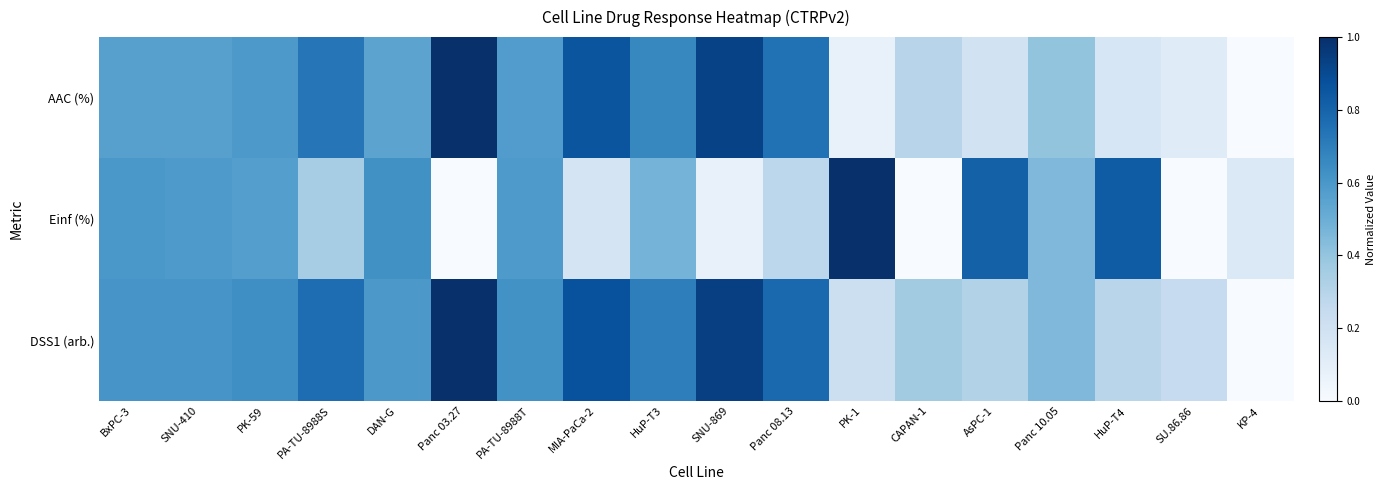

What is the greatest value displayed?

1.0